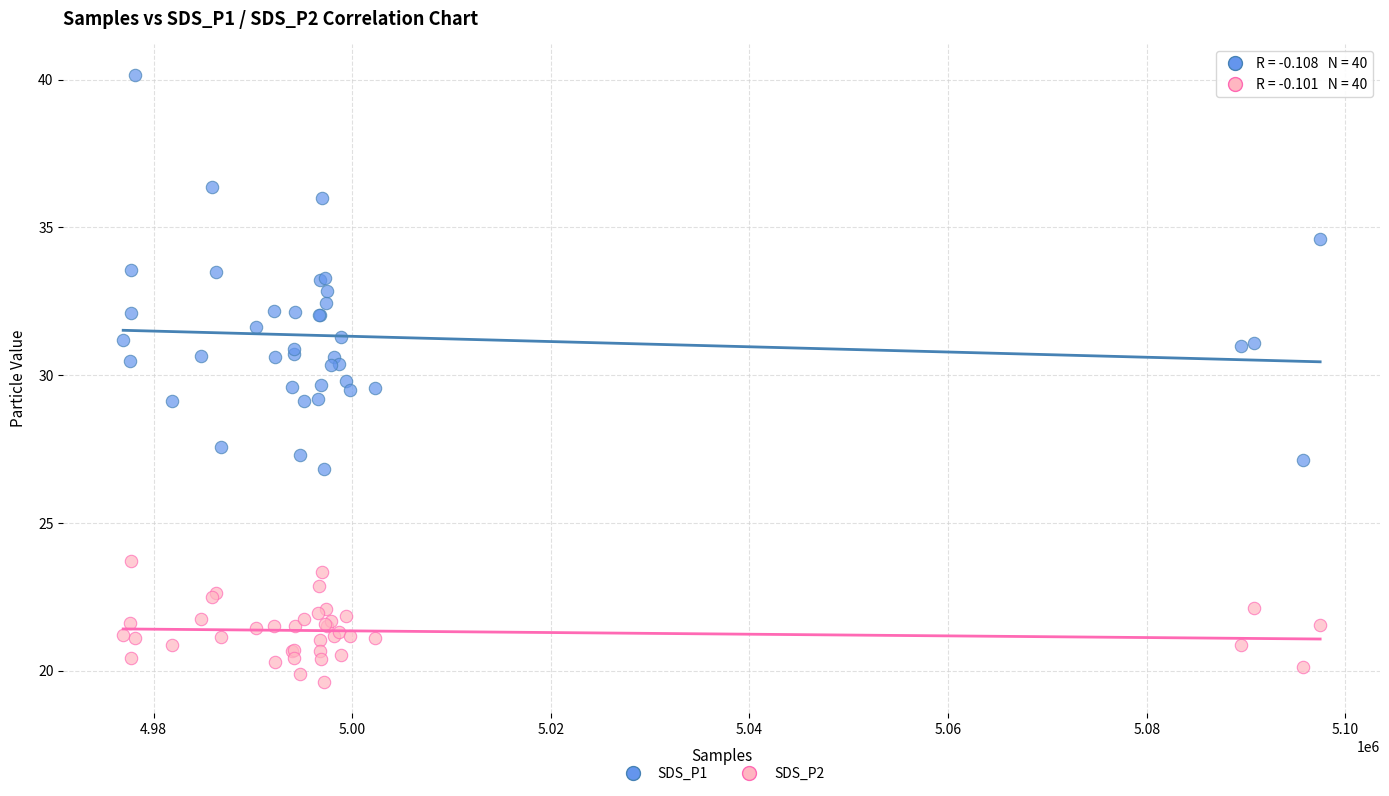

Which series has the largest Y range (max minus min)?

SDS_P1